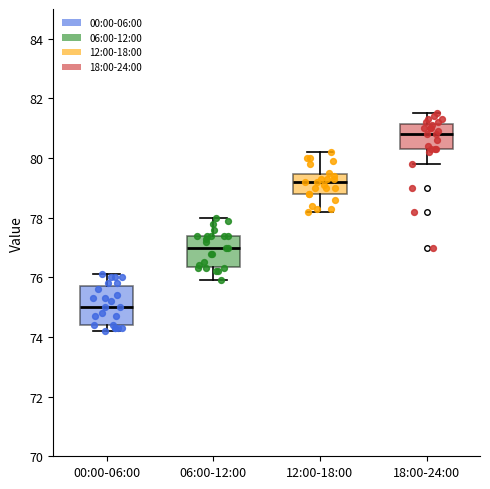

Reading left to right, read every box against the y-axis: the position of its median line, the range the box covers, and the ends of its whiskers. The values are not printed on the chart, so give them approximately, as read against the axis.

00:00-06:00: median 75.0, box 74.4 to 75.8, whiskers 74.2 to 76.2
06:00-12:00: median 77.0, box 76.4 to 77.4, whiskers 76.0 to 78.0
12:00-18:00: median 79.2, box 78.8 to 79.4, whiskers 78.2 to 80.2
18:00-24:00: median 80.8, box 80.4 to 81.2, whiskers 79.8 to 81.6